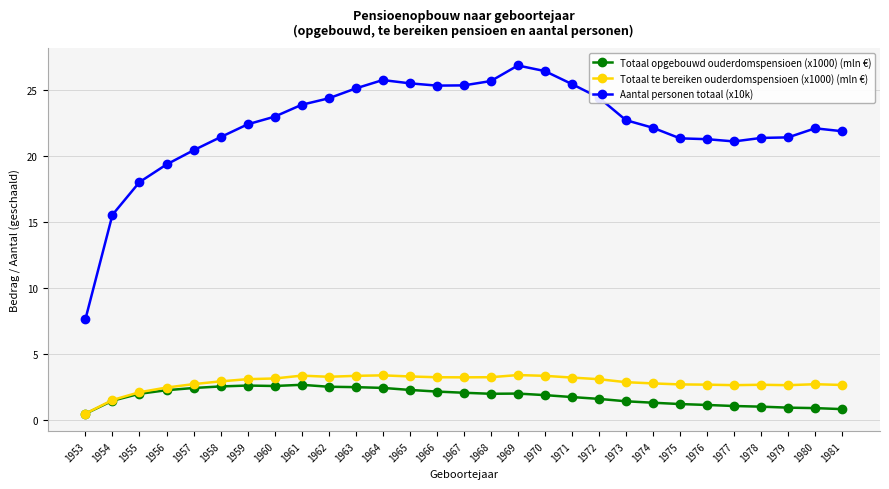

Is the value of Aantal personen totaal (x10k) at 1979 greater than the value of Totaal te bereiken ouderdomspensioen (x1000) (mln €) at 1955?

Yes